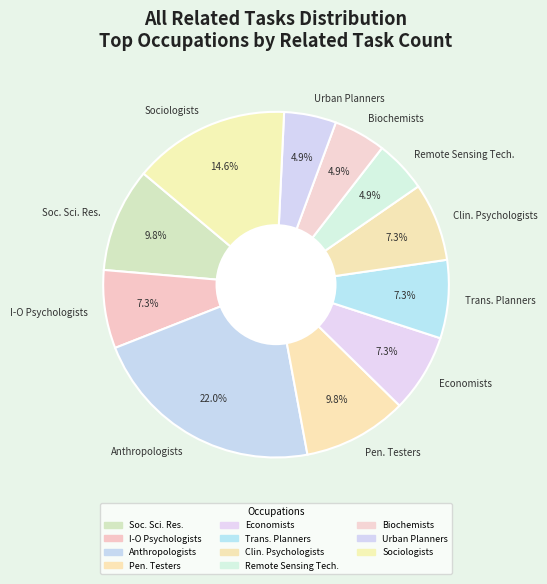

Does any single category account for the majority?

No